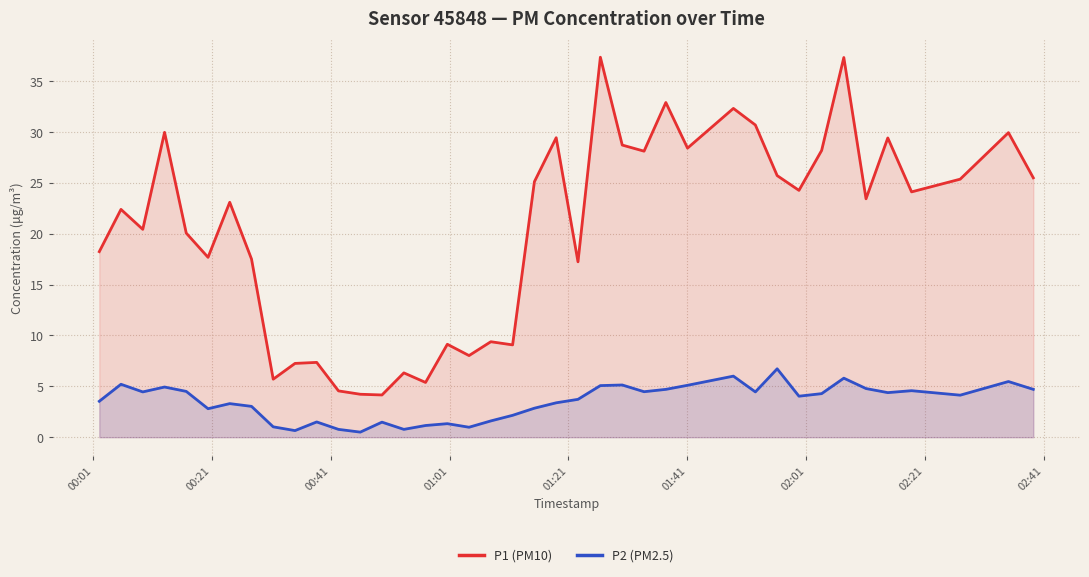

What is the greatest value displayed?

37.3